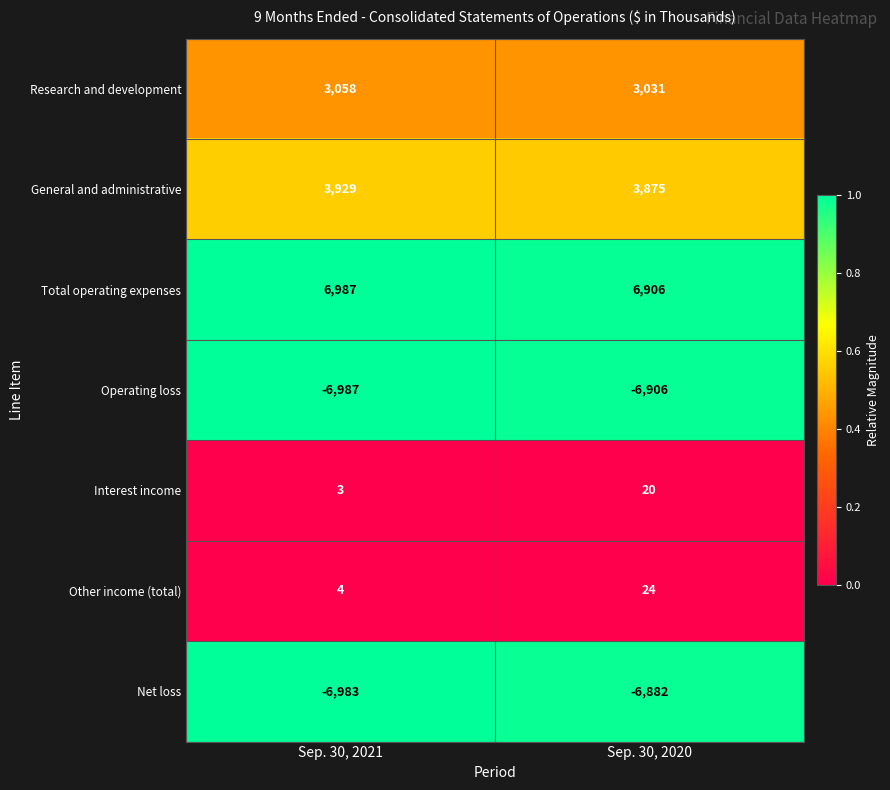

Which series has the largest total across all categories?

Total operating expenses